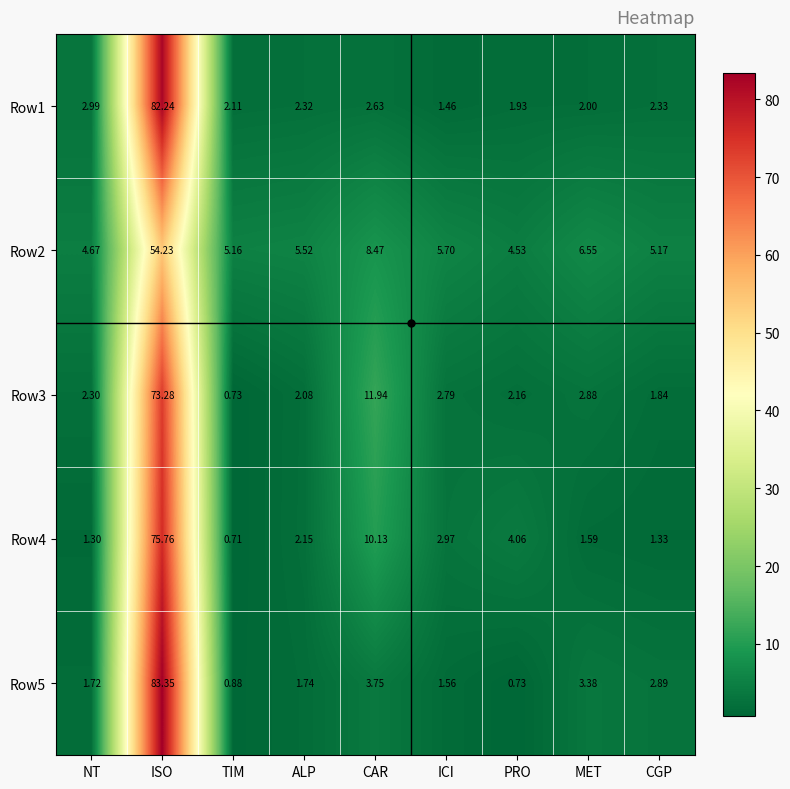

Where does the Row1 series first go above 2?

NT